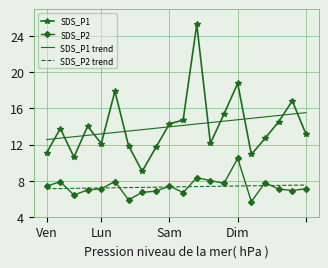

True or false: SDS_P2 trend and SDS_P1 cross at least once.

False